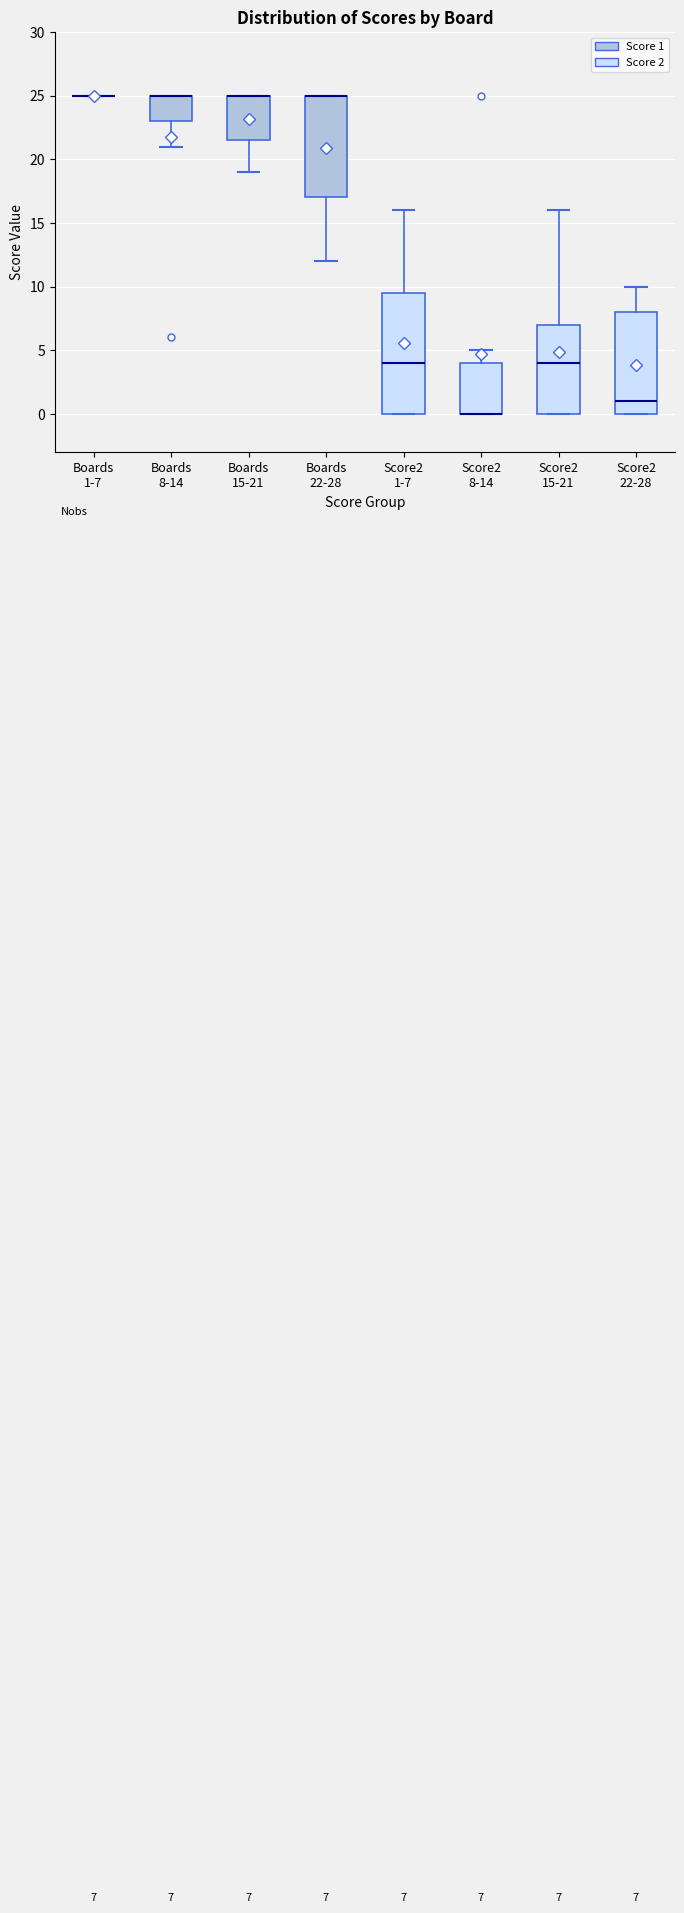

Comparing the boxes themselves (not the whiskers), which one is the tallest?

Score2 1-7